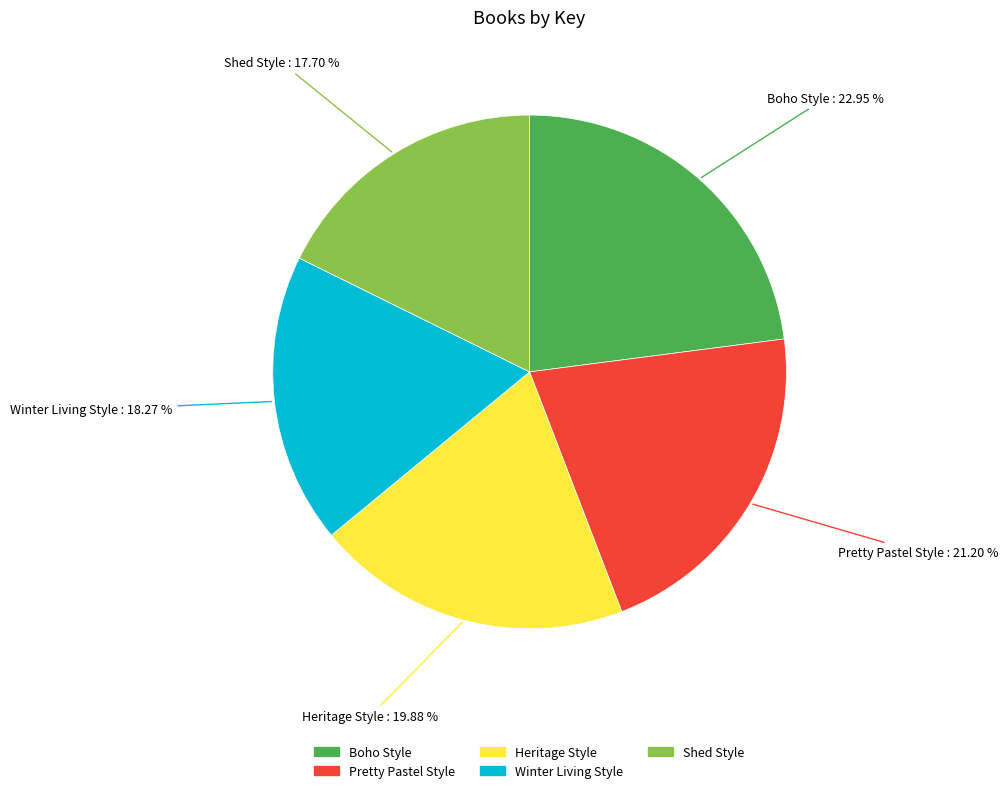

To the nearest percent, what portion does Winter Living Style represent?

18%